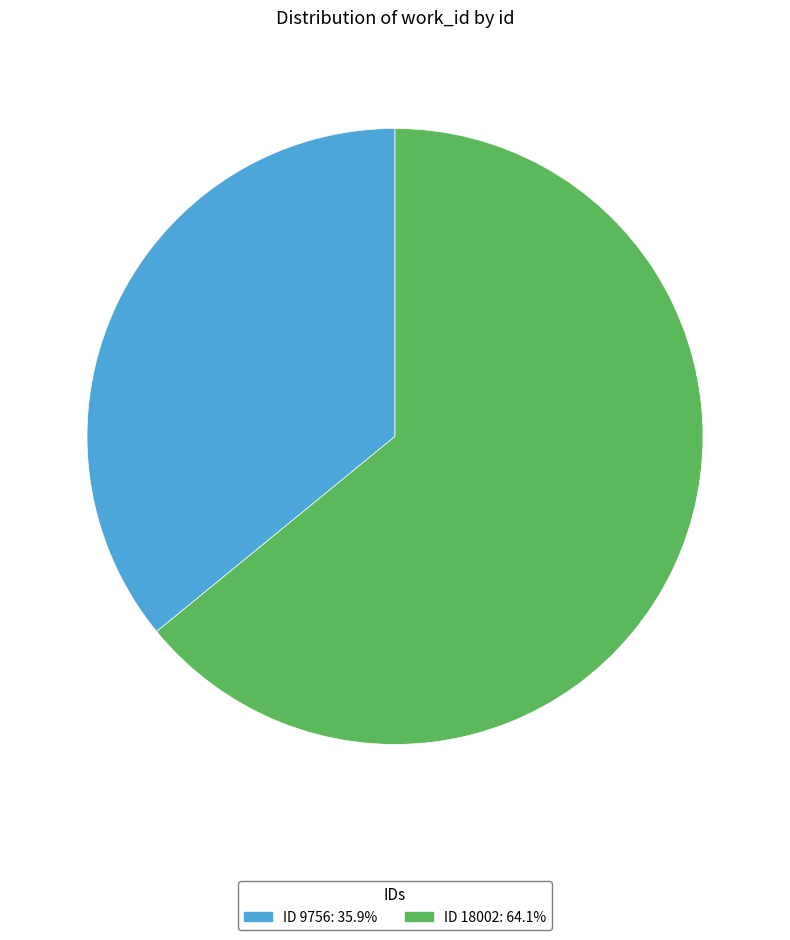

Is there a majority slice in this chart?

Yes